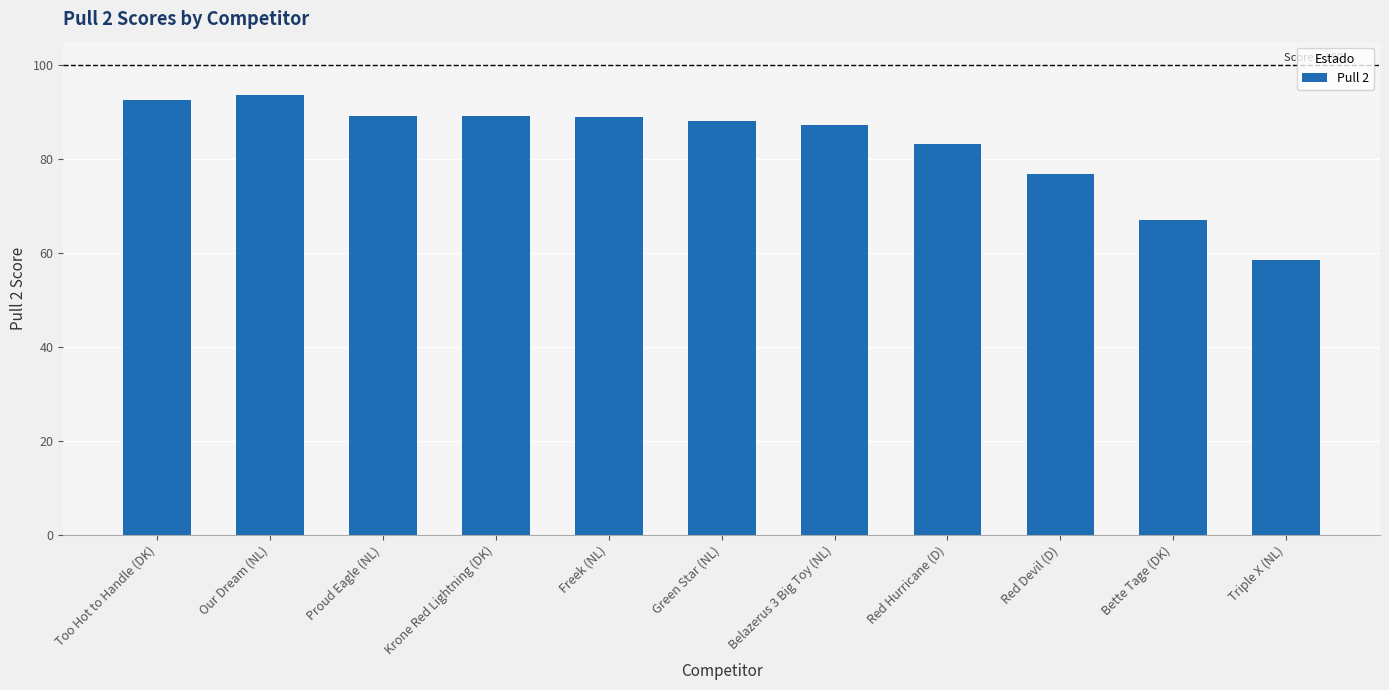

What is the label of the 1st bar from the left?

Too Hot to Handle (DK)